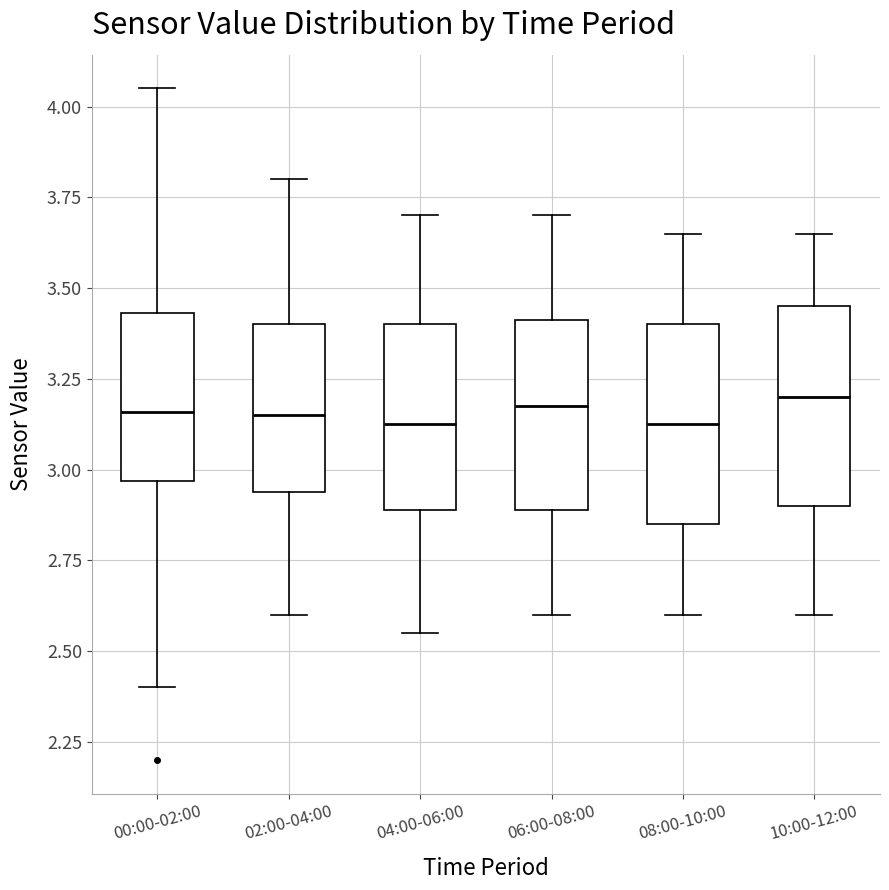

Where does the upper whisker of the box for 08:00-10:00 end on the y-axis? The values are not printed on the chart, so give them approximately, as read against the axis.

3.65